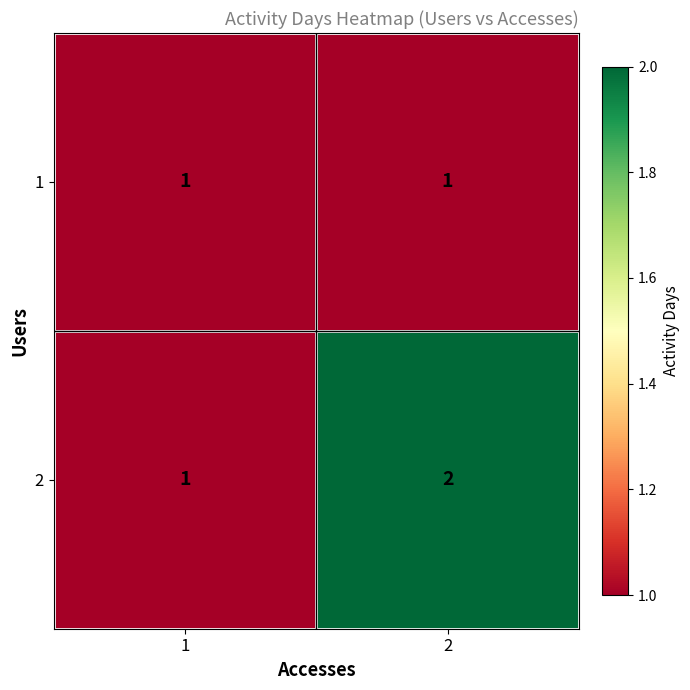

What is the minimum value shown in the chart?

1